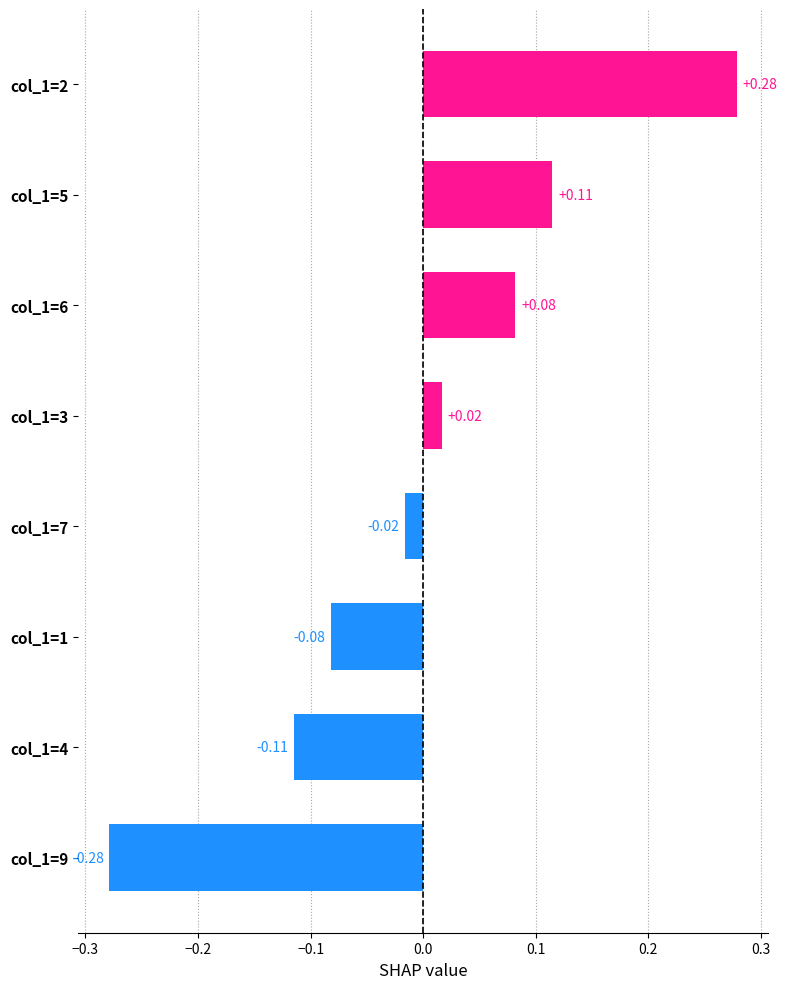

Are the bars horizontal?

Yes